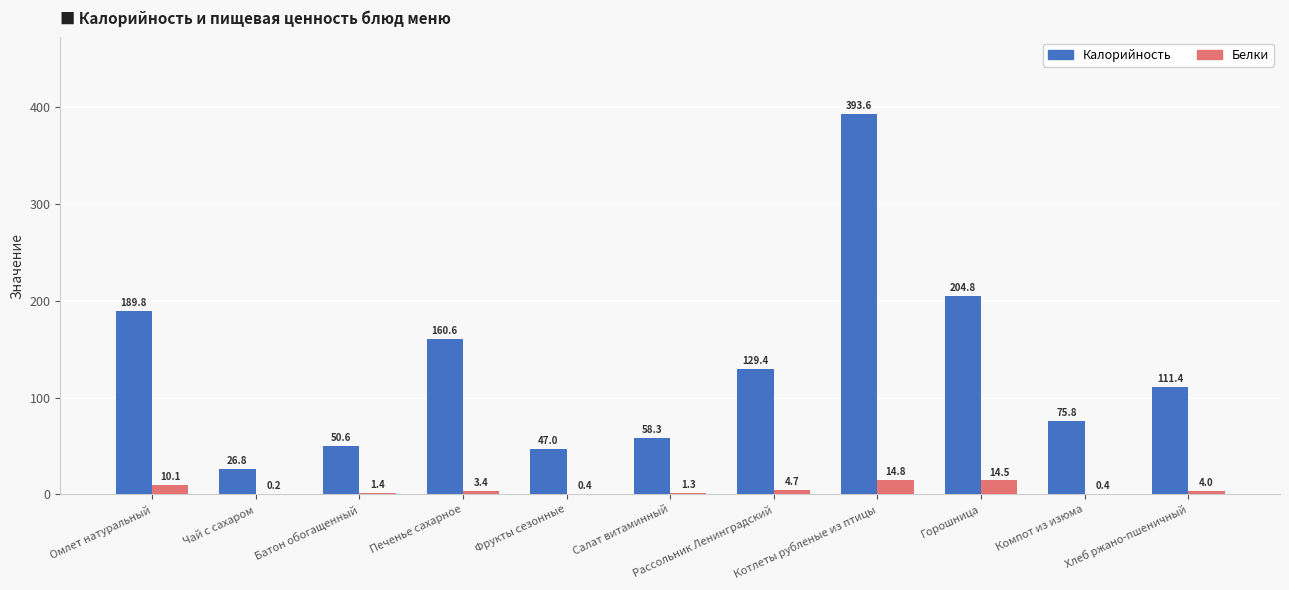

What is the approximate value of Белки at Печенье сахарное?

3.4